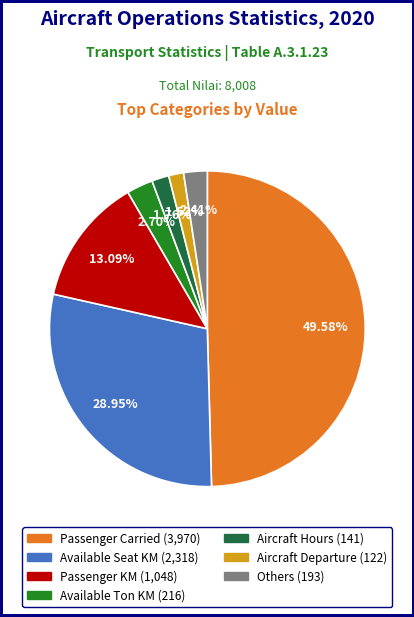

To the nearest percent, what is the difference between the largest and smallest slice percentages?

48%